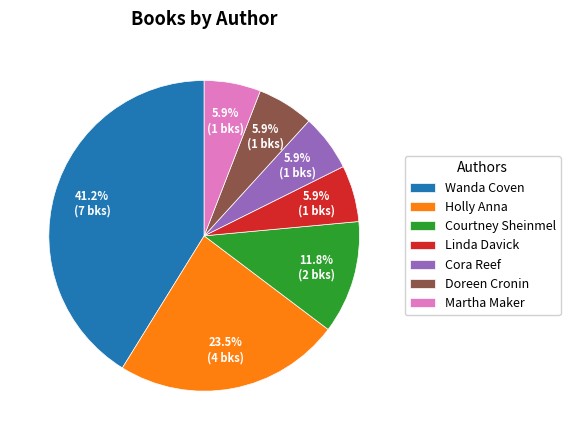

Which has a higher value, Courtney Sheinmel or Martha Maker?

Courtney Sheinmel